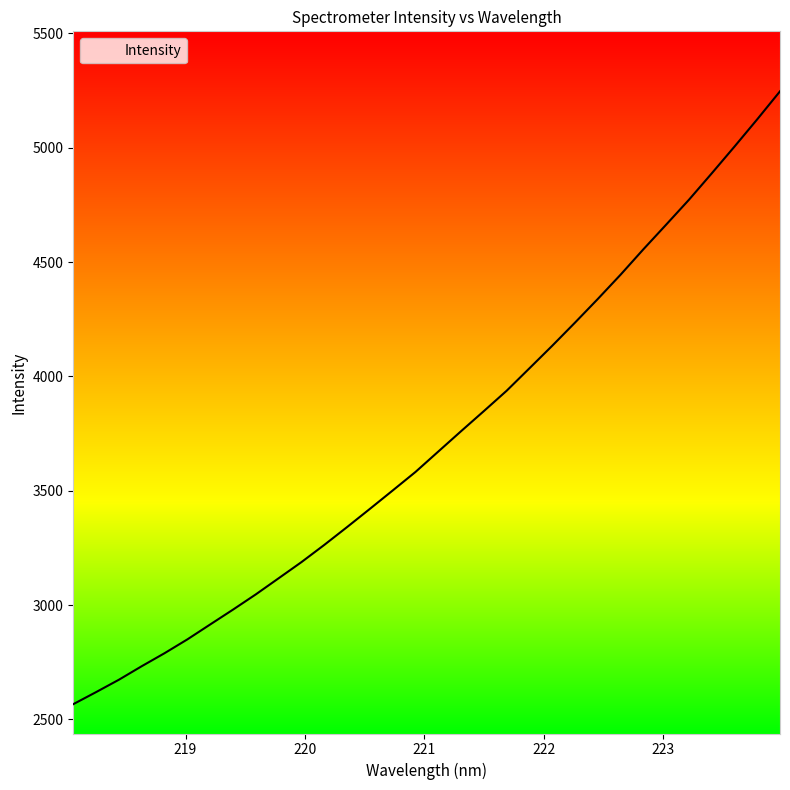

Is it true that the value at 218.6332 is 2732.4?

True